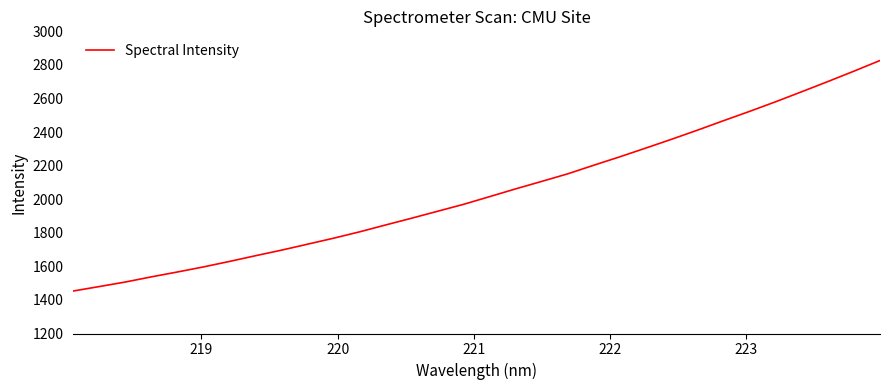

What is the difference between the maximum and minimum values?

1373.0